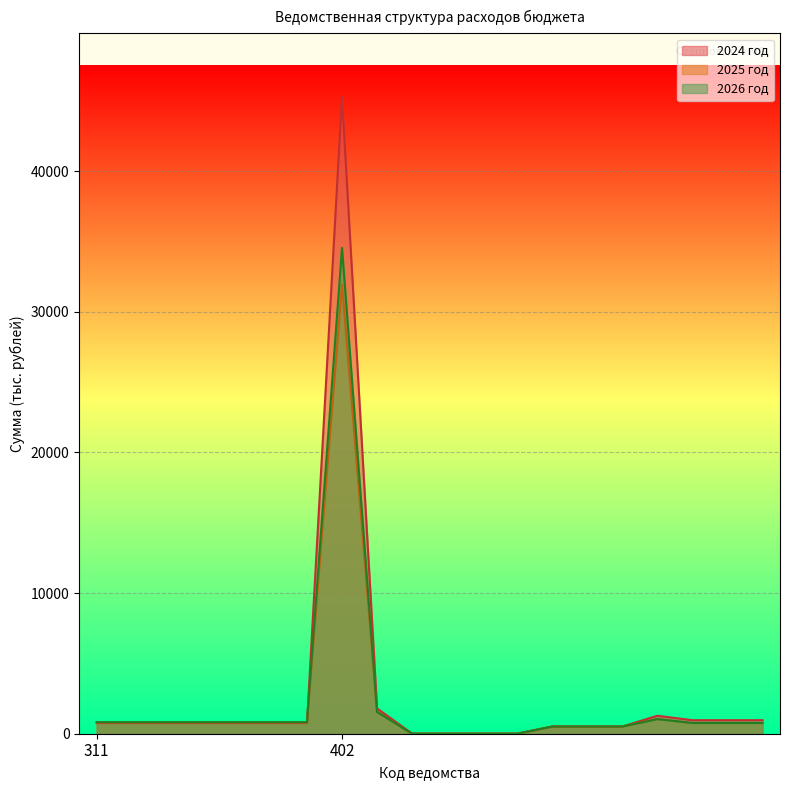

Which series has the largest range (max minus min)?

2024 год